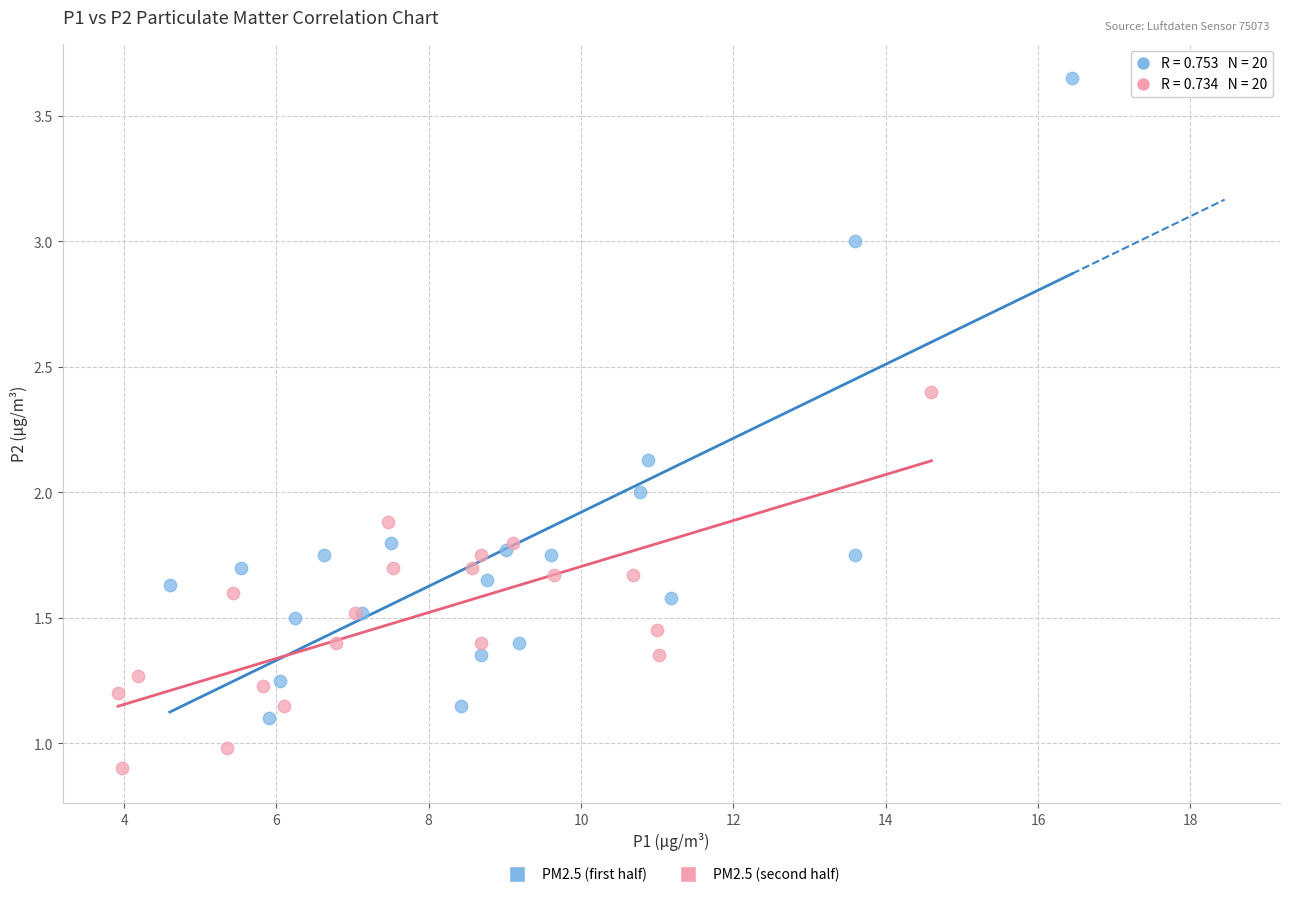

Which series reaches the minimum Y coordinate?

PM2.5 (second half)